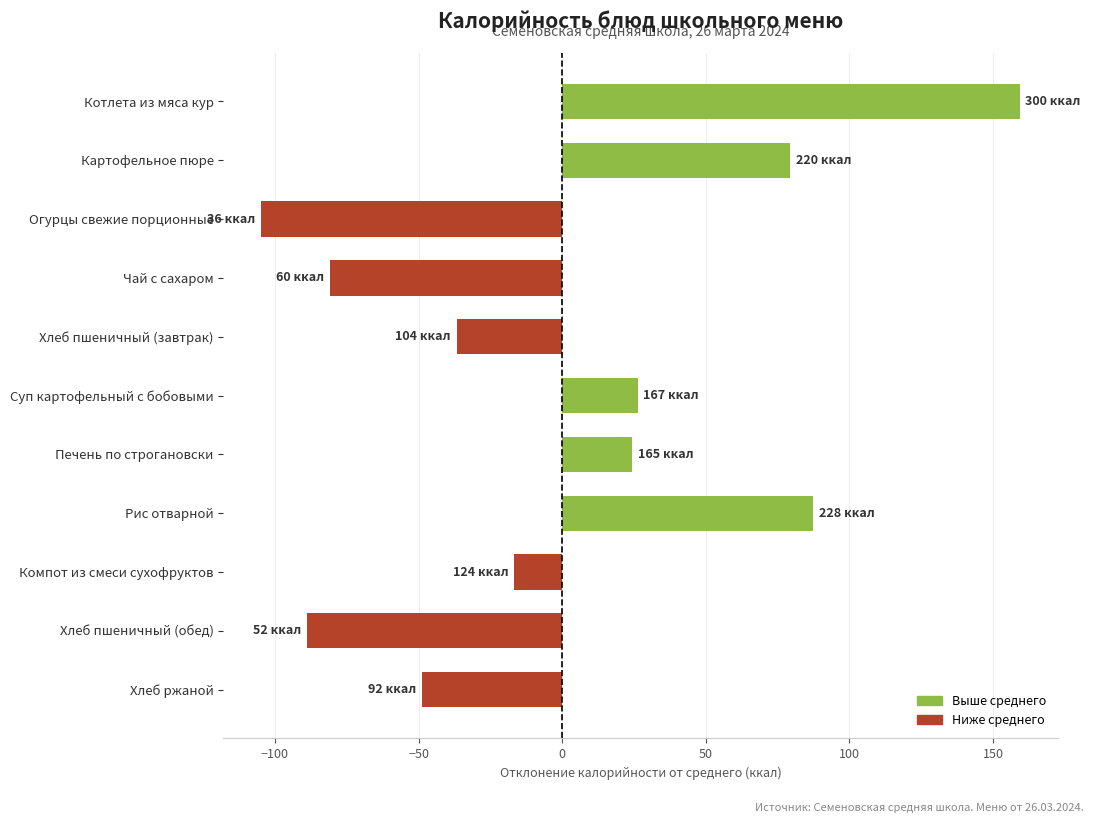

How many data points are above -16?

5